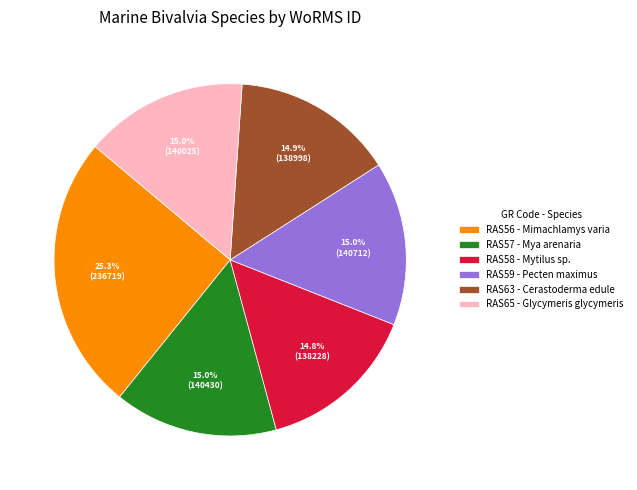

What is the ratio of the value at RAS63 - Cerastoderma edule to the value at RAS58 - Mytilus sp.?

1.0